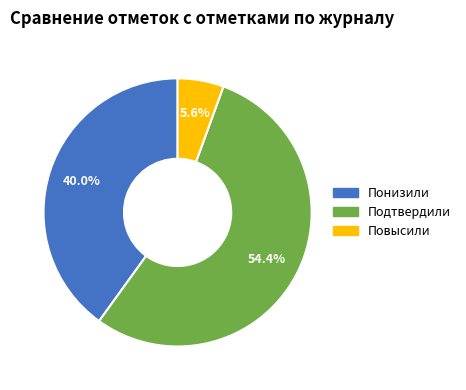

Is it true that Понизили is 28% of the pie?

False